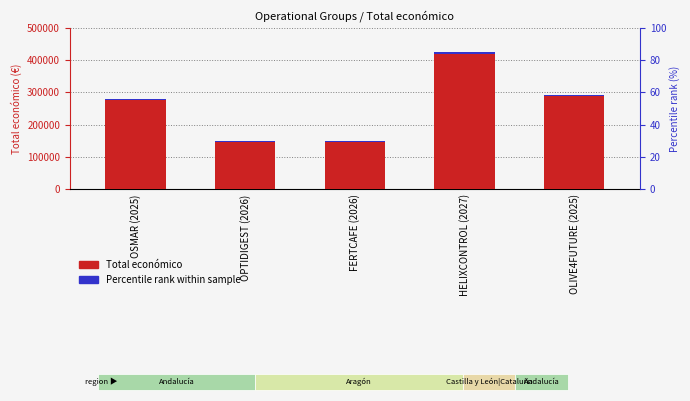

Between FERTCAFE (2026) and OPTIDIGEST (2026), which is larger?

FERTCAFE (2026)